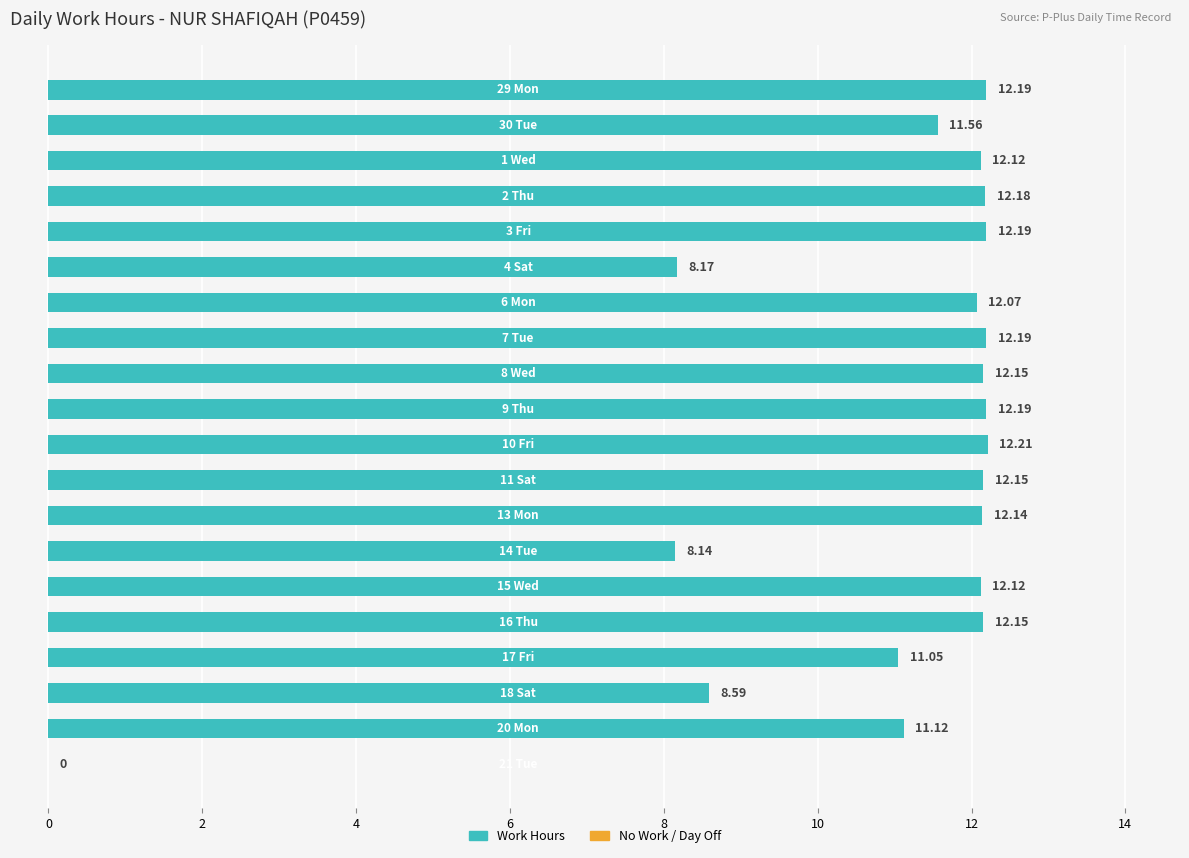

What is the average value?

10.8